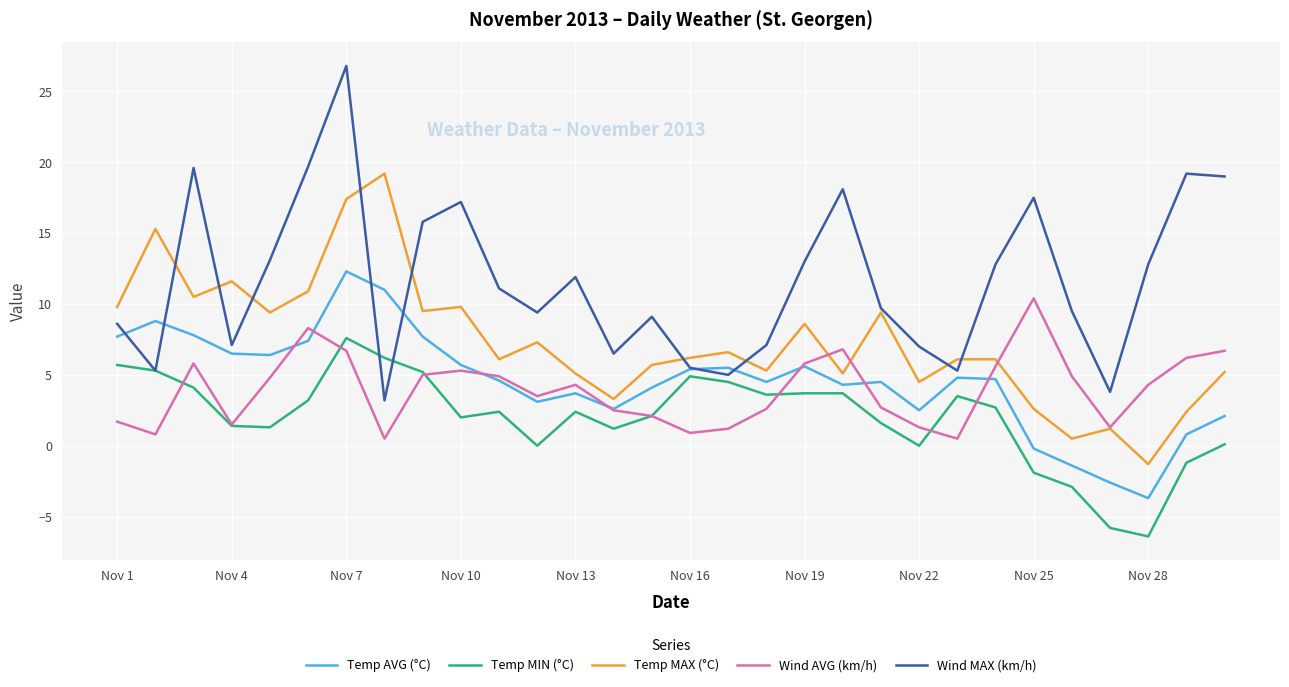

What is the difference between the maximum and minimum values in the Wind AVG (km/h) series?

9.9